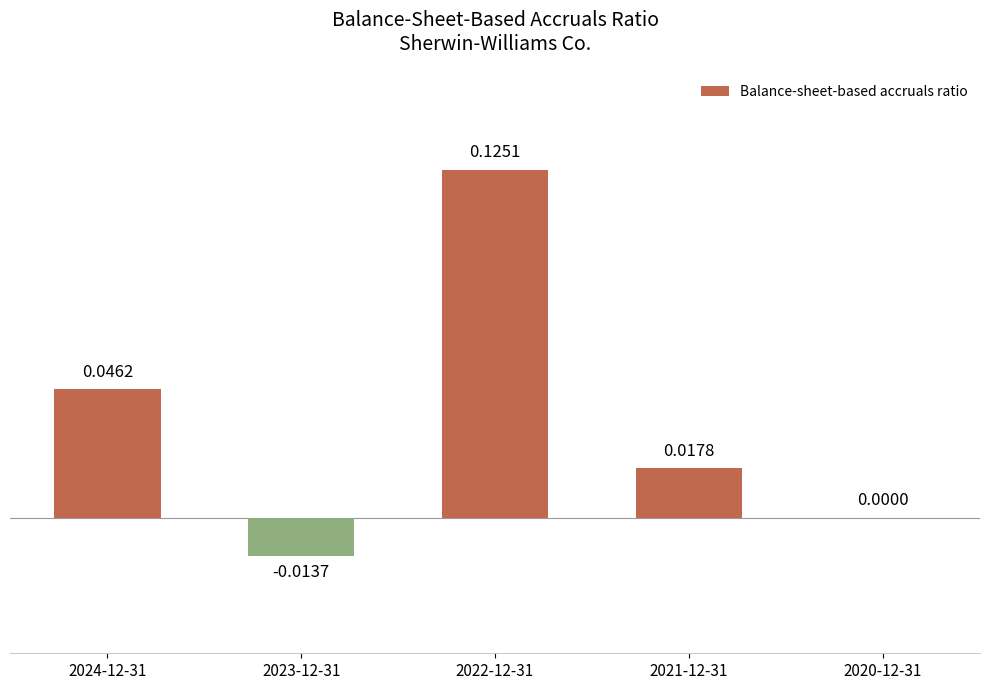

What position from the left is 2024-12-31?

1